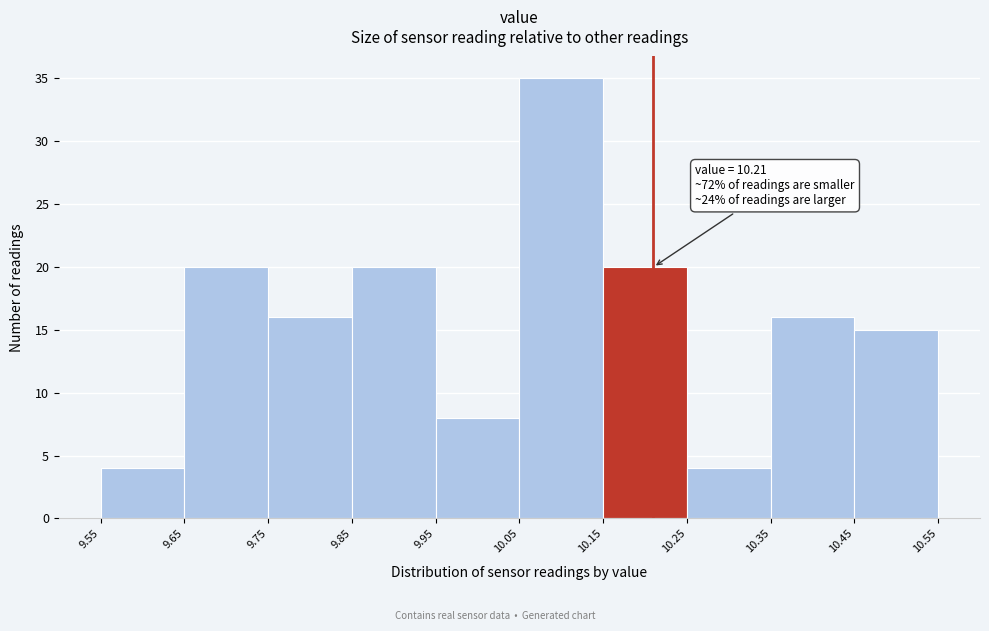

Over which range of the x-axis is the bar tallest?

10.05 to 10.15